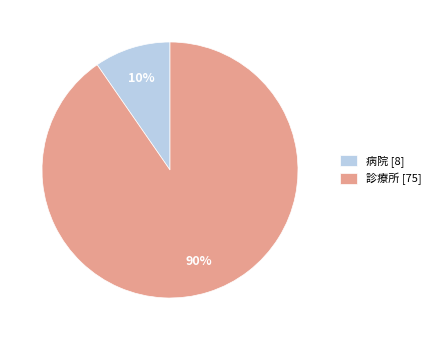

Approximately how many times larger is the value at 病院 compared to 診療所?

0.1